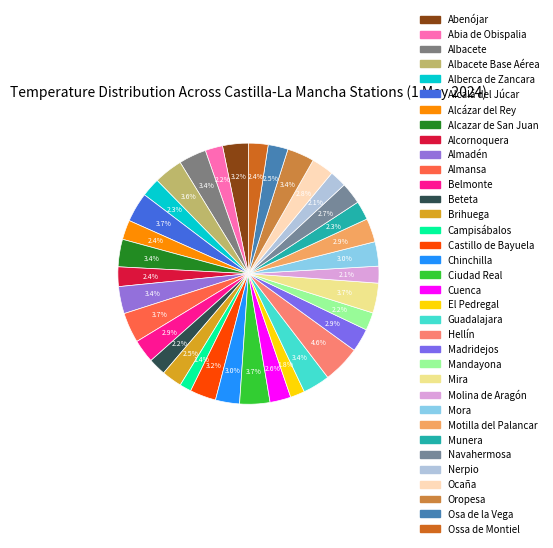

Is there a majority slice in this chart?

No